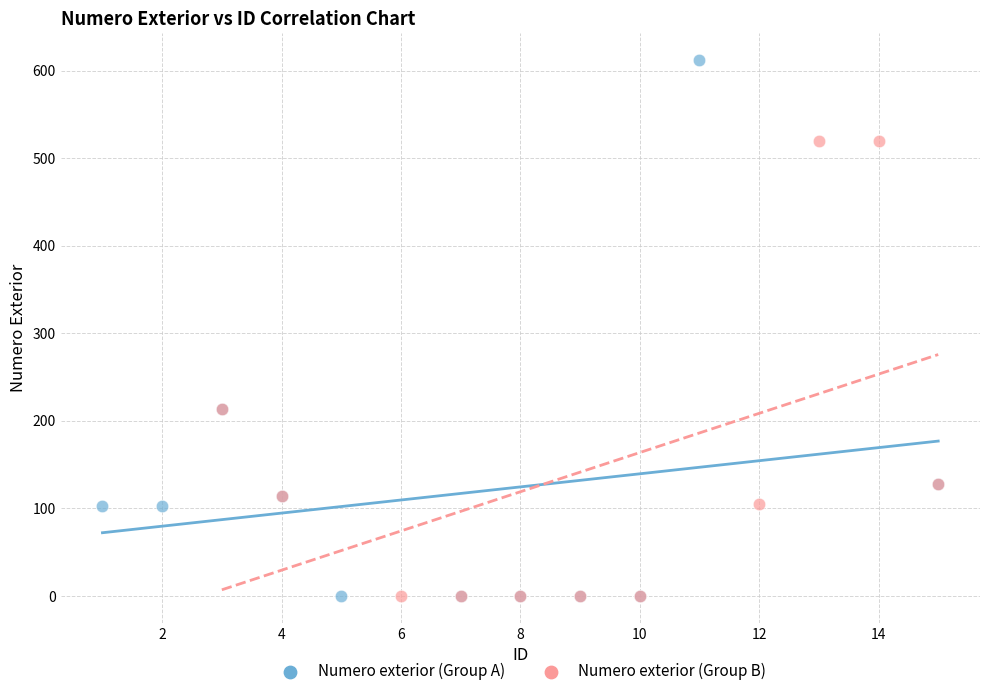

Which series has the largest Y range (max minus min)?

Numero exterior (Group A)